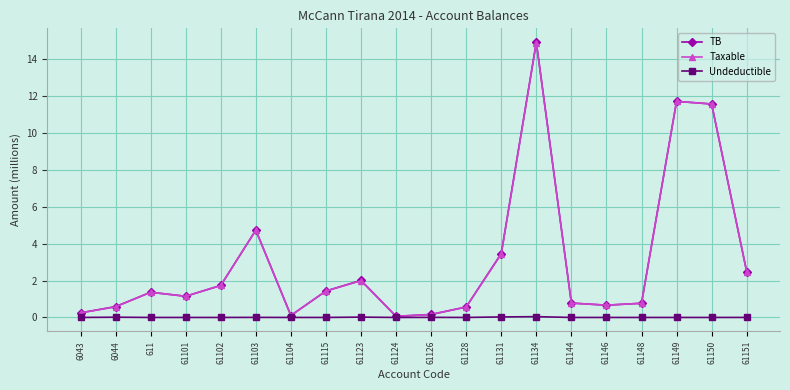

The TB series shows 11.6 at 61150. True or false?

True